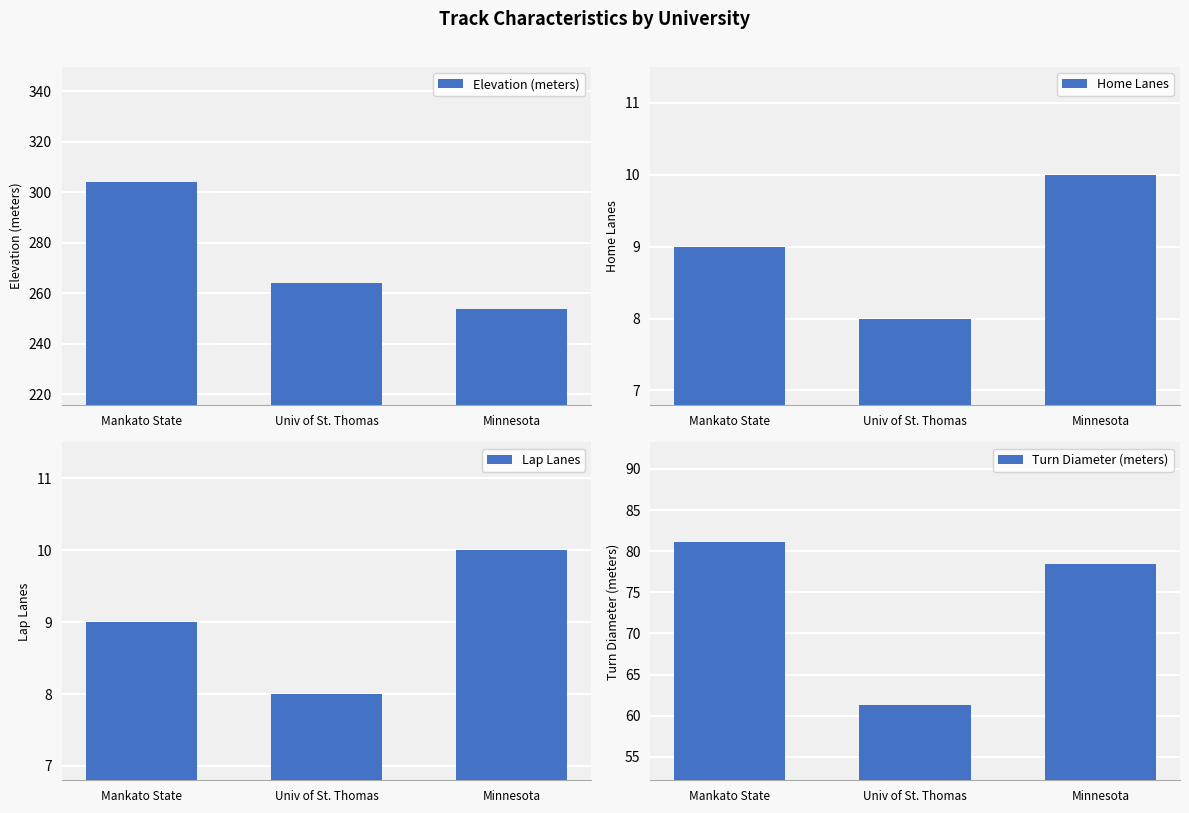

Reading left to right, extract all data points from this chart.

Elevation (meters): 304.0	264.0	254.0
Home Lanes: 9.0	8.0	10.0
Lap Lanes: 9.0	8.0	10.0
Turn Diameter (meters): 81.1	61.3	78.5